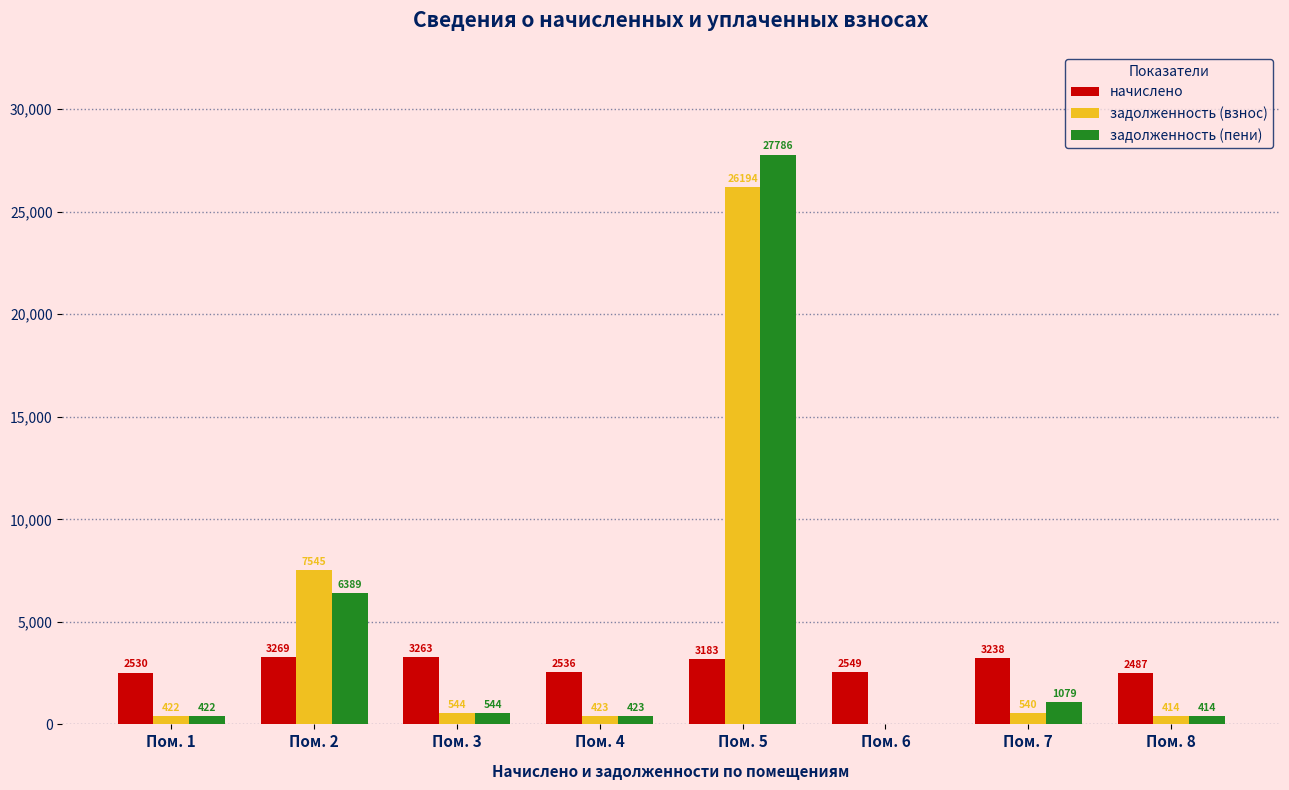

Count the number of categories in the chart.

8